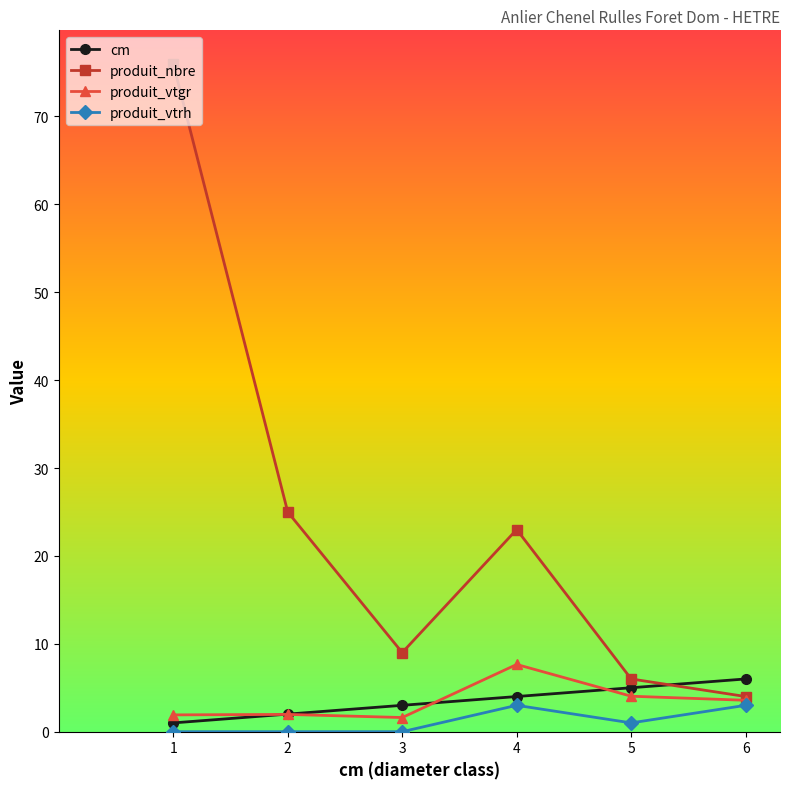

The cm series shows 2.0 at 2. True or false?

True